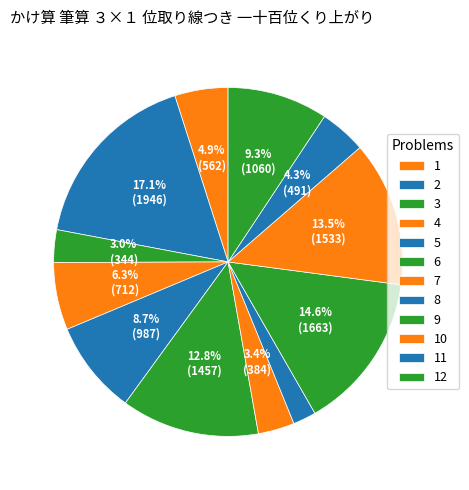

To the nearest percent, what percentage of the pie is 8?

2%